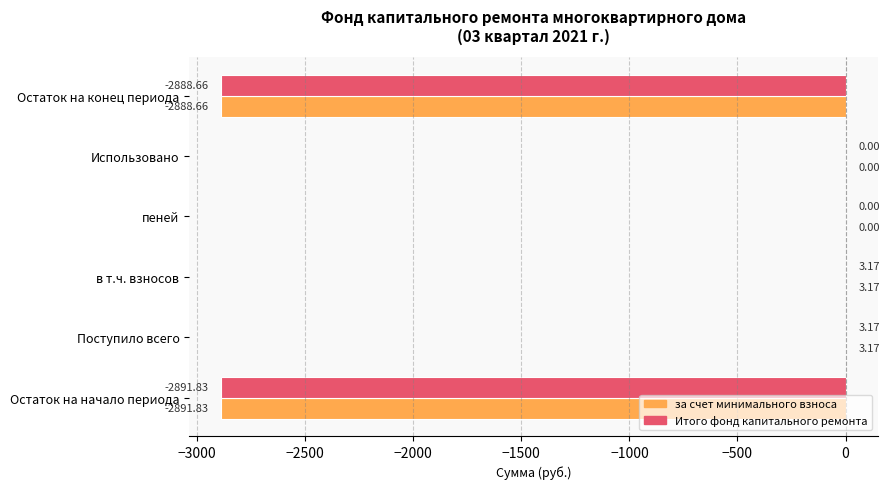

Is the value of Итого фонд капитального ремонта at Остаток на начало периода greater than the value of за счет минимального взноса at Поступило всего?

No